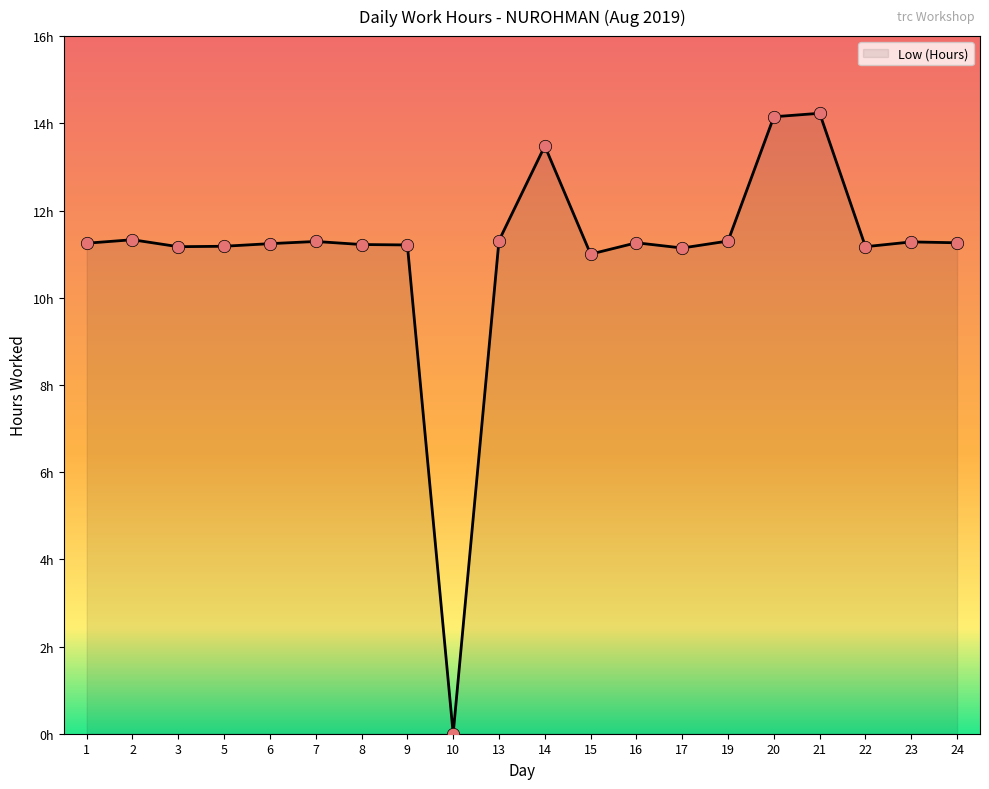

What is the ratio of the value at 9 to the value at 20?

0.8